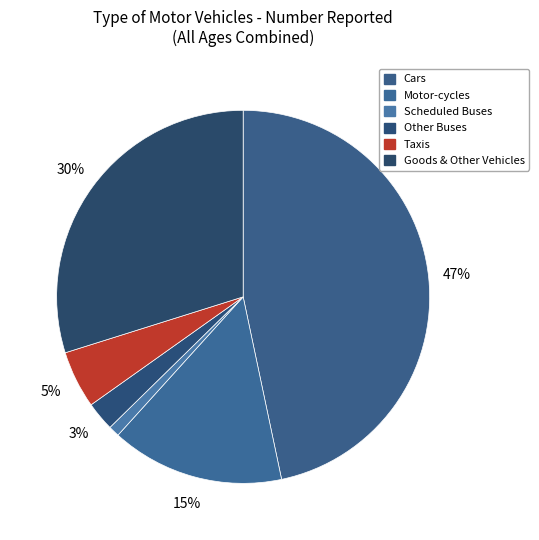

Is it true that Scheduled Buses is 1% of the pie?

True